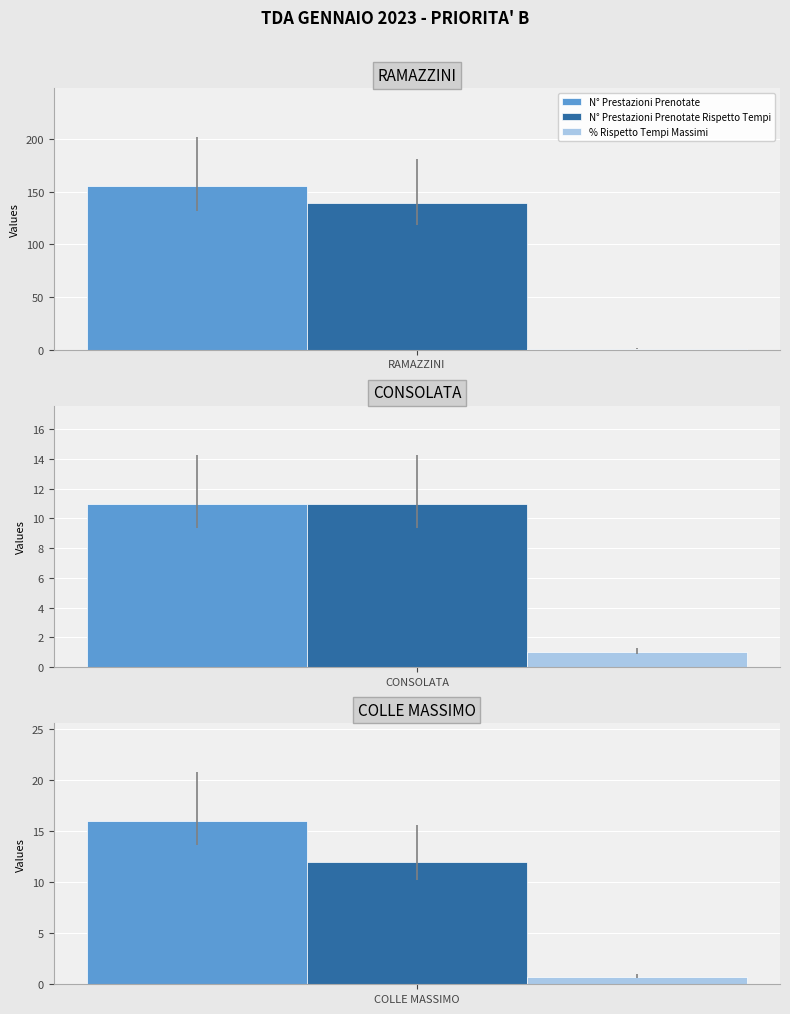

What is the average value of the % Rispetto Tempi Massimi series?

0.9